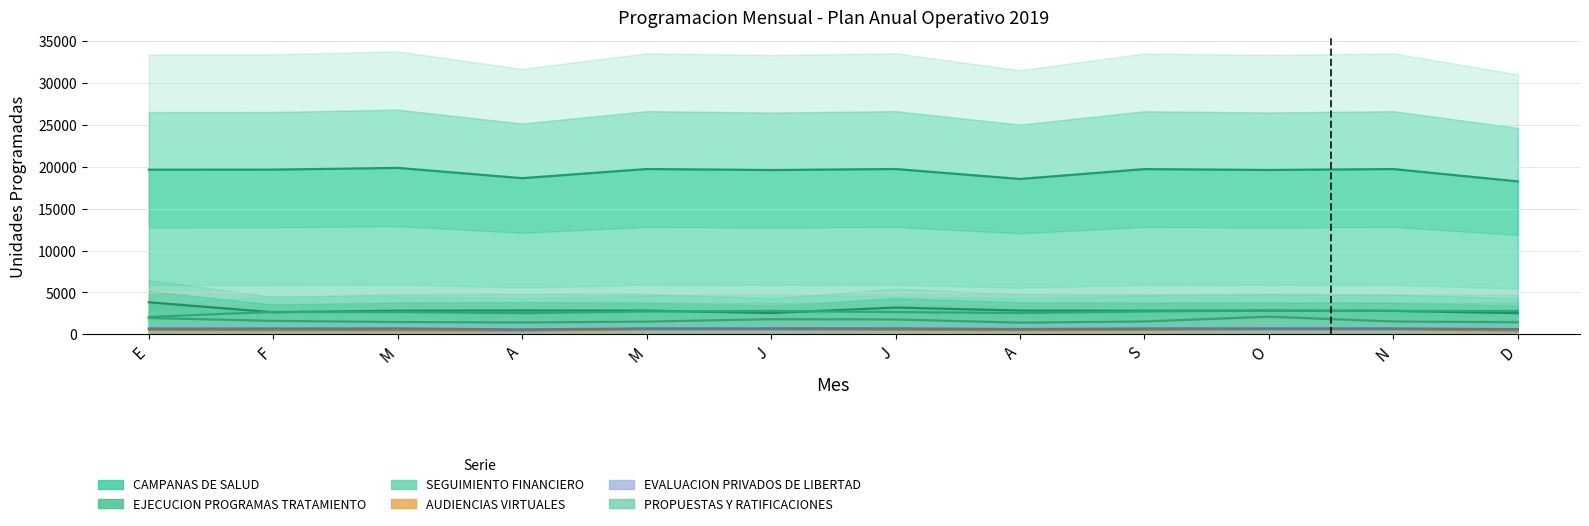

True or false: SEGUIMIENTO FINANCIERO has more than 2 interior local peaks.

True